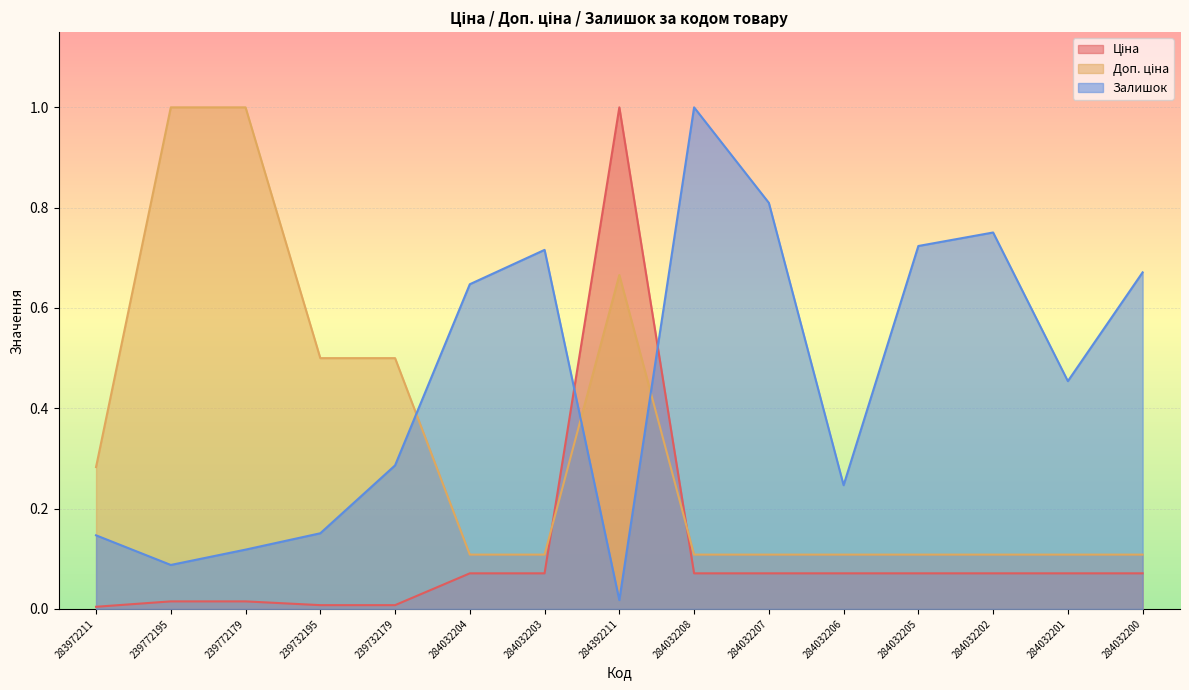

List the labels in order of Залишок value, smallest first.

284392211, 239772195, 239772179, 283972211, 239732195, 284032206, 239732179, 284032201, 284032204, 284032200, 284032203, 284032205, 284032202, 284032207, 284032208